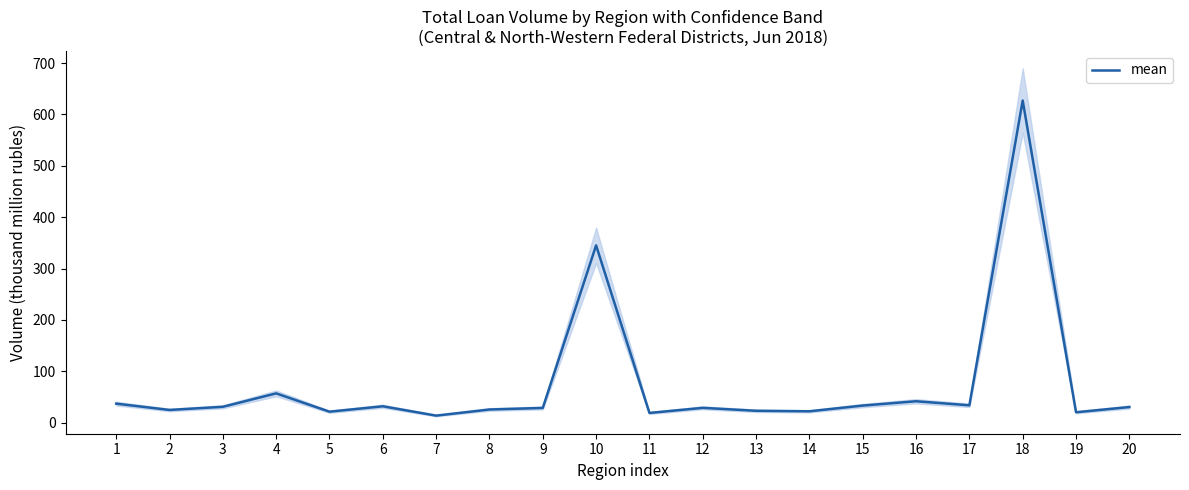

At which category does the data reach its first local peak?

4